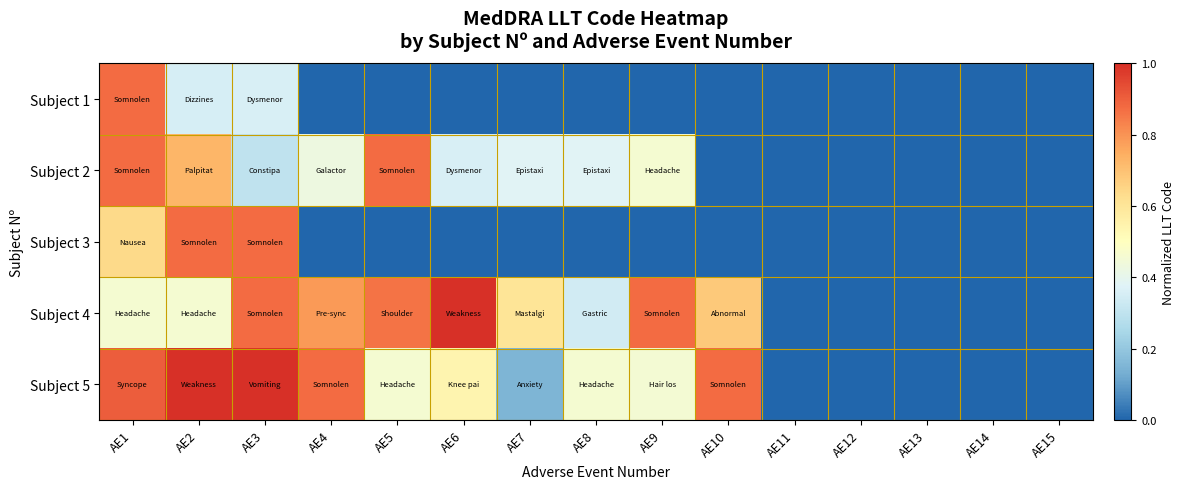

Reading left to right, extract all data points from this chart.

Subject 1: AE1=0.9	AE2=0.4	AE3=0.4	AE4=0.0	AE5=0.0	AE6=0.0	AE7=0.0	AE8=0.0	AE9=0.0	AE10=0.0	AE11=0.0	AE12=0.0	AE13=0.0	AE14=0.0	AE15=0.0
Subject 2: AE1=0.9	AE2=0.7	AE3=0.3	AE4=0.4	AE5=0.9	AE6=0.4	AE7=0.4	AE8=0.4	AE9=0.5	AE10=0.0	AE11=0.0	AE12=0.0	AE13=0.0	AE14=0.0	AE15=0.0
Subject 3: AE1=0.6	AE2=0.9	AE3=0.9	AE4=0.0	AE5=0.0	AE6=0.0	AE7=0.0	AE8=0.0	AE9=0.0	AE10=0.0	AE11=0.0	AE12=0.0	AE13=0.0	AE14=0.0	AE15=0.0
Subject 4: AE1=0.5	AE2=0.5	AE3=0.9	AE4=0.8	AE5=0.9	AE6=1.0	AE7=0.6	AE8=0.3	AE9=0.9	AE10=0.7	AE11=0.0	AE12=0.0	AE13=0.0	AE14=0.0	AE15=0.0
Subject 5: AE1=0.9	AE2=1.0	AE3=1.0	AE4=0.9	AE5=0.5	AE6=0.5	AE7=0.1	AE8=0.5	AE9=0.5	AE10=0.9	AE11=0.0	AE12=0.0	AE13=0.0	AE14=0.0	AE15=0.0